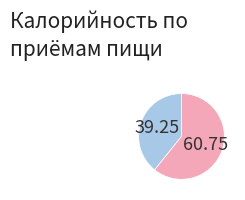

How many slices are in this pie chart?

2